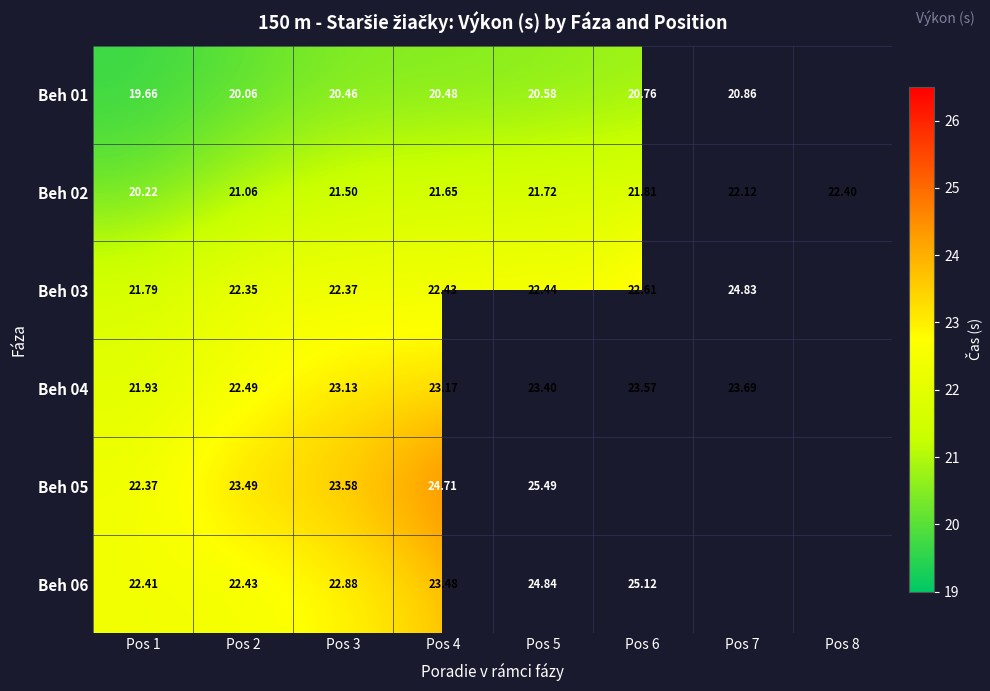

What is the sum of the Beh 02 values at Pos 7 and Pos 4?

43.8